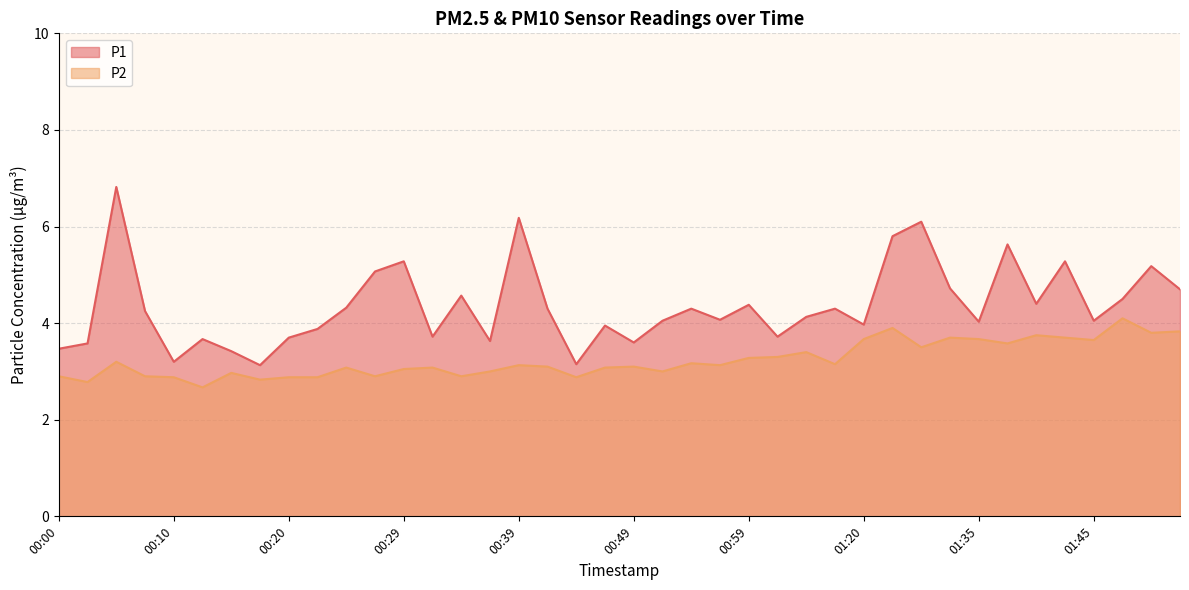

What is the minimum value for P1?

3.1